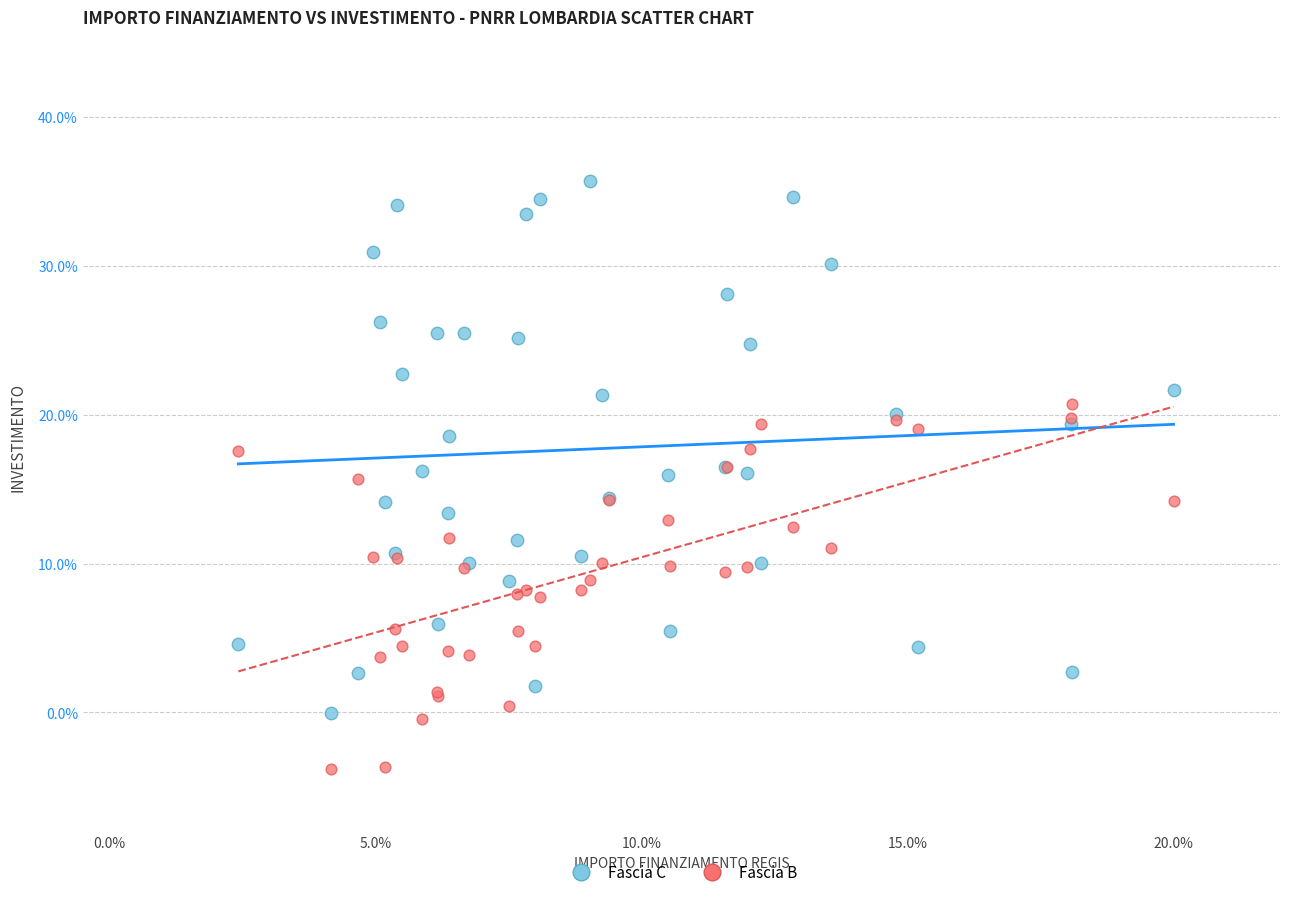

Which series has the widest spread of Y values?

Fascia C